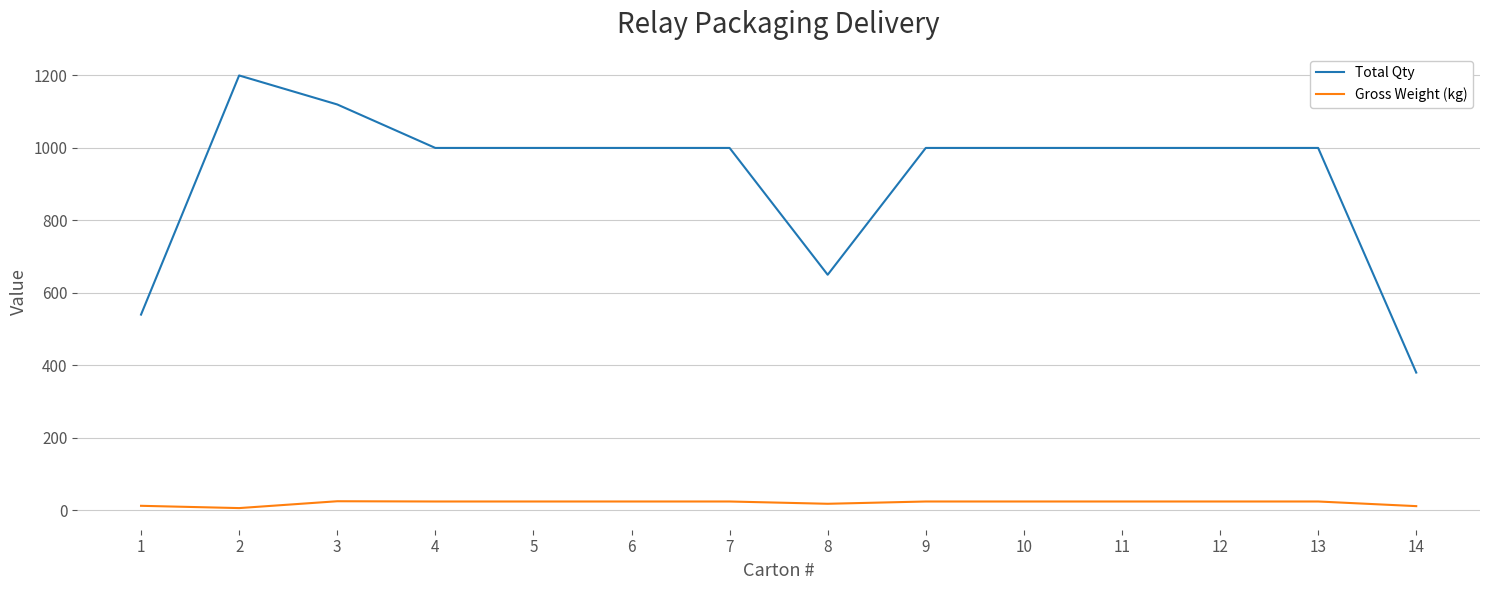

What is the highest value of the Gross Weight (kg) series?

24.9